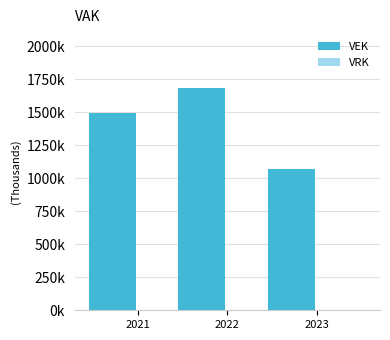

Reading left to right, transcribe all the data shown in this chart.

VEK: 2021=1497641	2022=1687271	2023=1073679
VRK: 2021=0	2022=0	2023=0